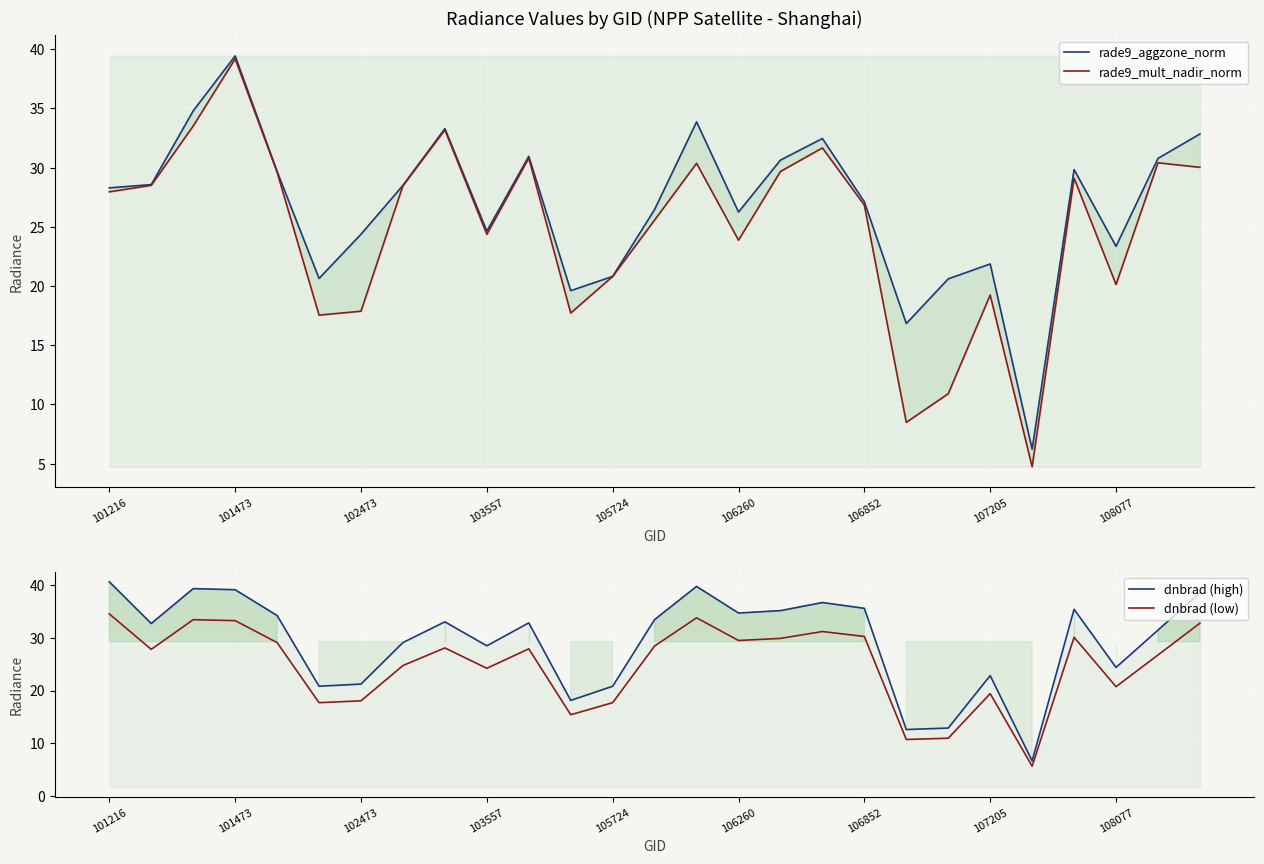

What are all the series names shown in the legend?

rade9_aggzone_norm, rade9_mult_nadir_norm, dnbrad (high), dnbrad (low)